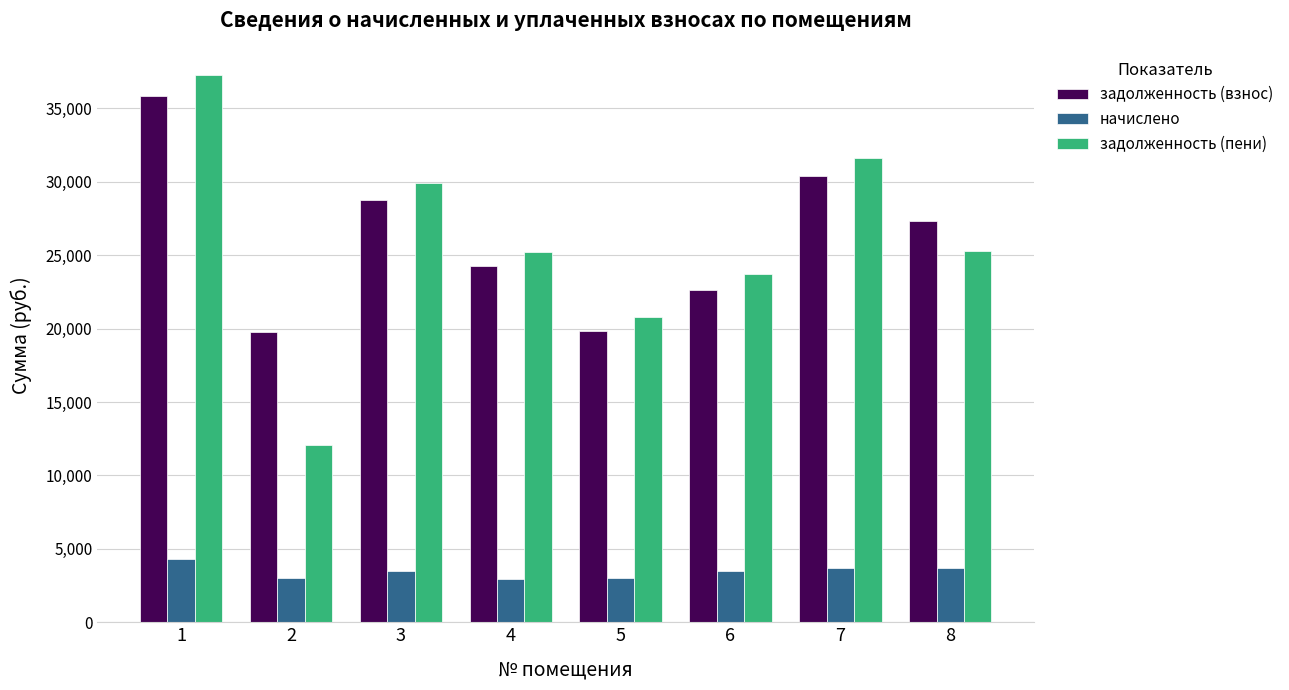

What is the value of the начислено bar at the 1st from the left?

4320.0